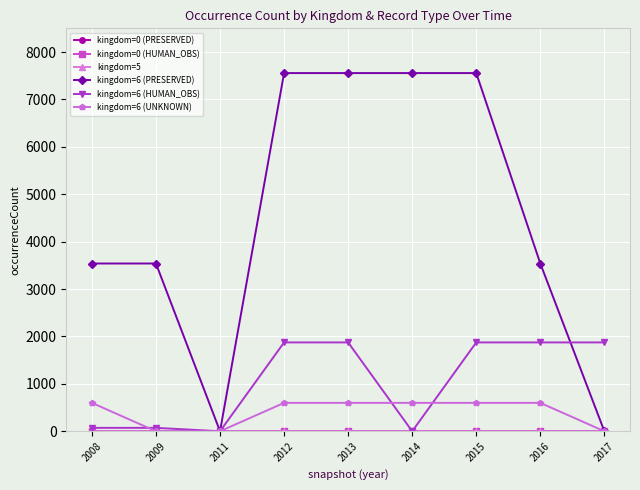

At how many categories does at least one series exceed 4262?

4